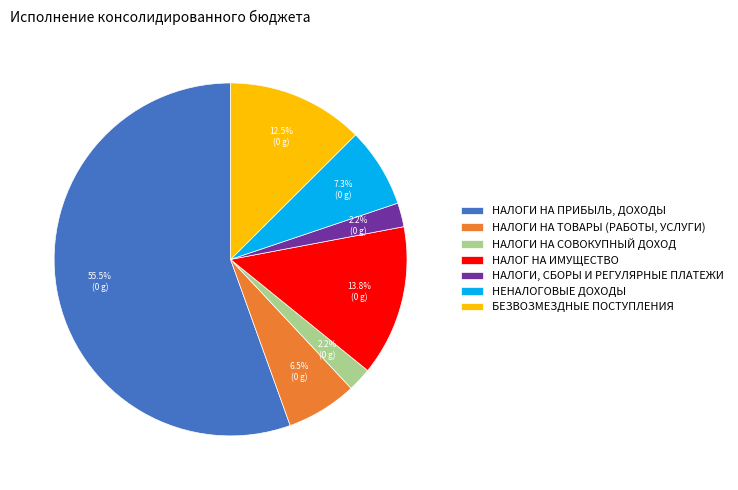

To the nearest percent, what is the difference between the largest and smallest slice percentages?

53%